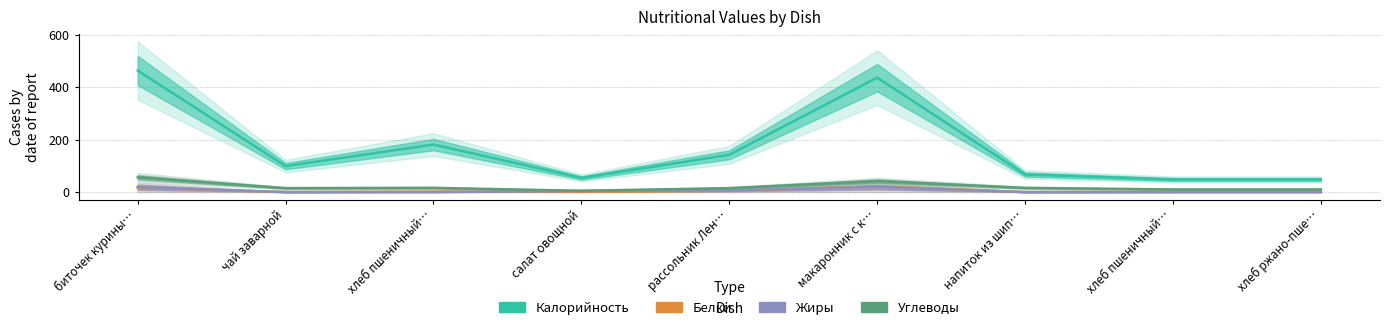

Reading right to left, transcribe all the data shown in this chart.

Калорийность: хлеб ржано-пше…=48	хлеб пшеничный…=48	напиток из шип…=67	макаронник с к…=436	рассольник Лен…=142	салат овощной=54	хлеб пшеничный…=181	чай заварной=99	биточек курины…=463
Белки: хлеб ржано-пше…=1	хлеб пшеничный…=1	напиток из шип…=0	макаронник с к…=22	рассольник Лен…=5	салат овощной=1	хлеб пшеничный…=2	чай заварной=0	биточек курины…=17
Жиры: хлеб ржано-пше…=0	хлеб пшеничный…=0	напиток из шип…=0	макаронник с к…=20	рассольник Лен…=7	салат овощной=4	хлеб пшеничный…=0	чай заварной=0	биточек курины…=19
Углеводы: хлеб ржано-пше…=10	хлеб пшеничный…=10	напиток из шип…=16	макаронник с к…=42	рассольник Лен…=15	салат овощной=5	хлеб пшеничный…=16	чай заварной=15	биточек курины…=56